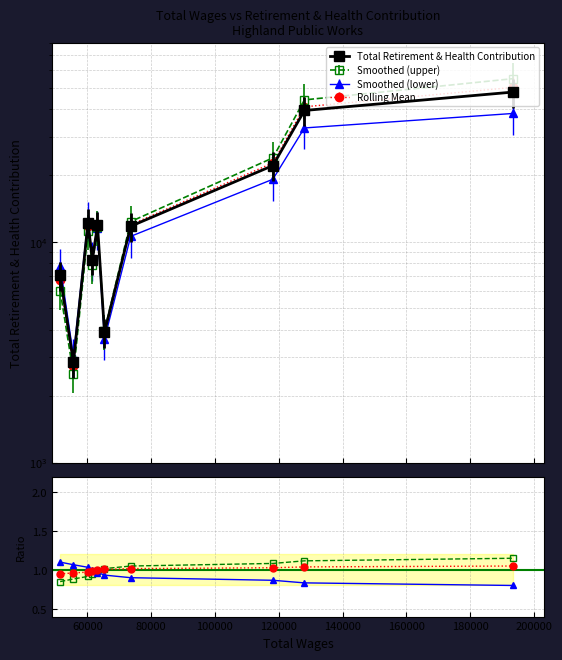

Which has a higher value, 140000 or 160000?

160000